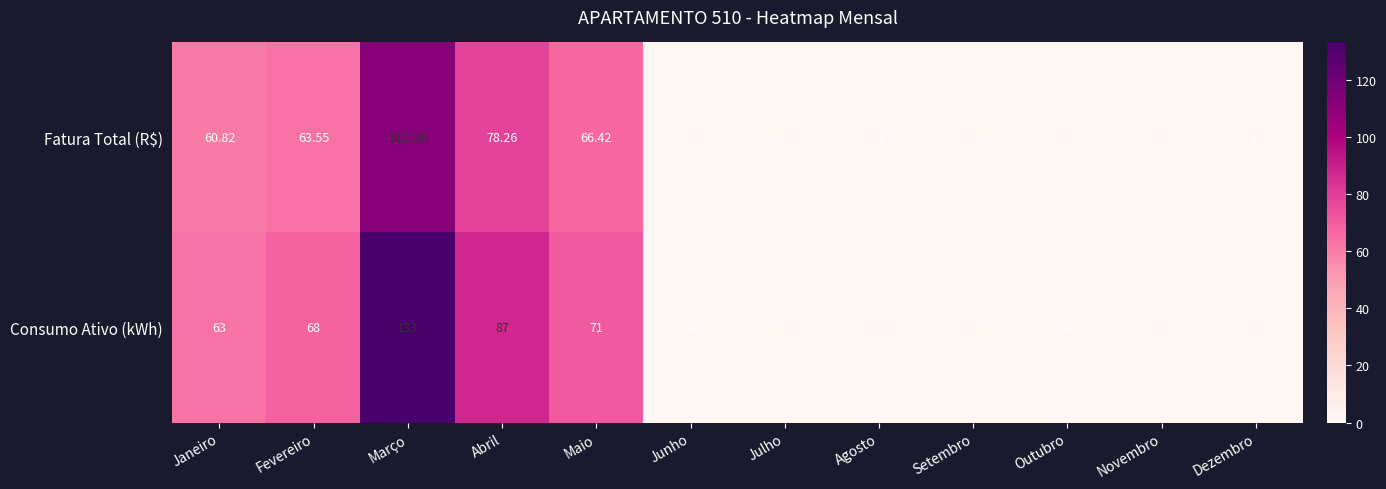

At which category is the sum across all series the highest?

Março